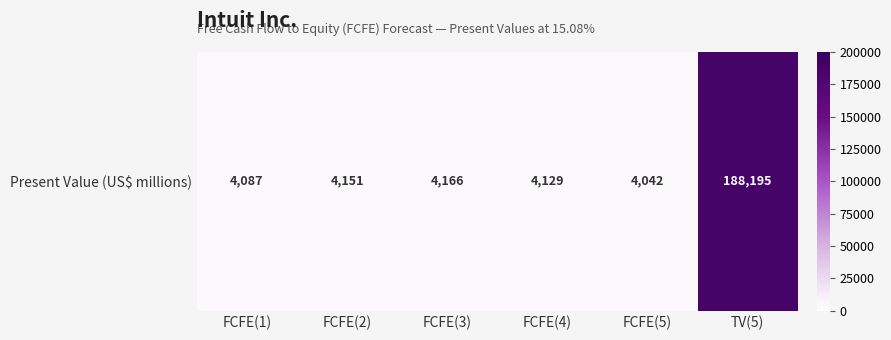

True or false: the data shows 4166 at FCFE(3).

True